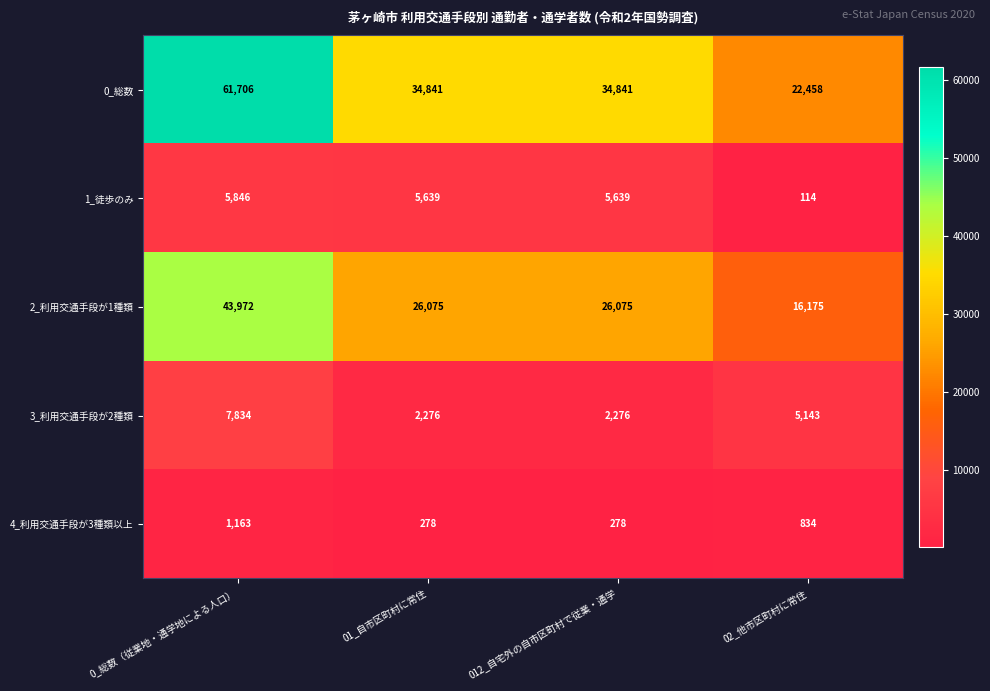

The 1_徒歩のみ series shows 5846 at 0_総数（従業地・通学地による人口）. True or false?

True